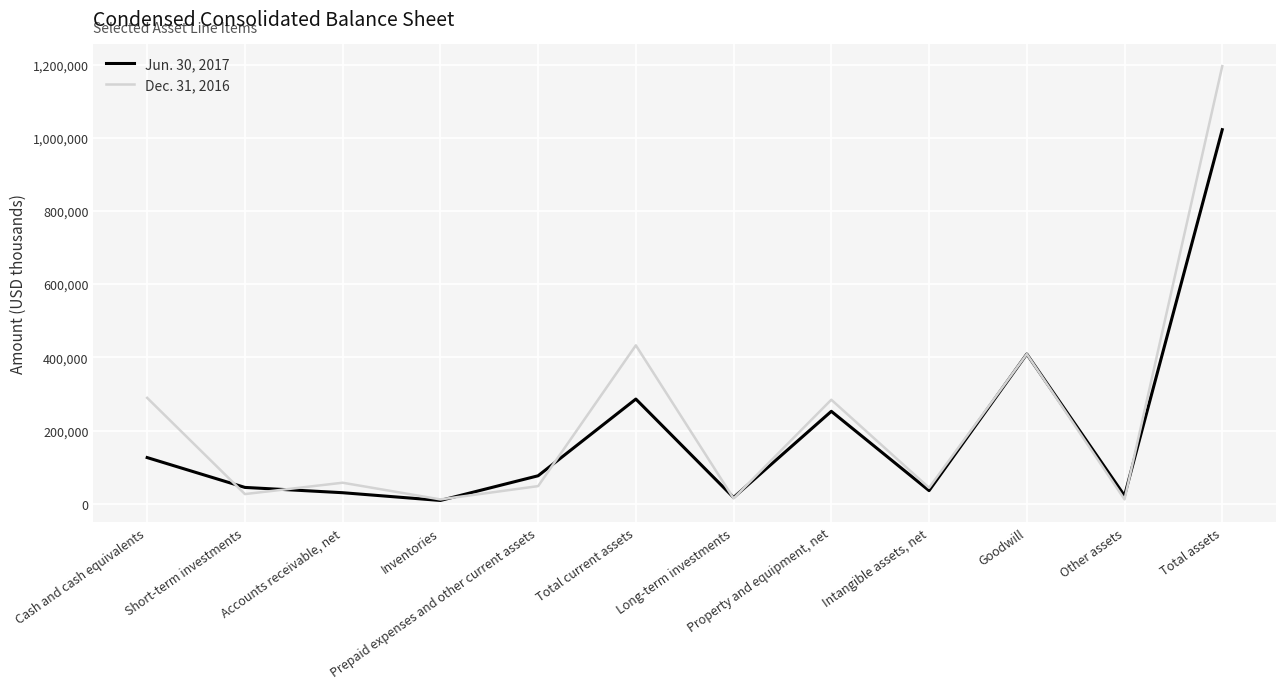

What is the difference between the Jun. 30, 2017 values at Intangible assets, net and Total current assets?

250164